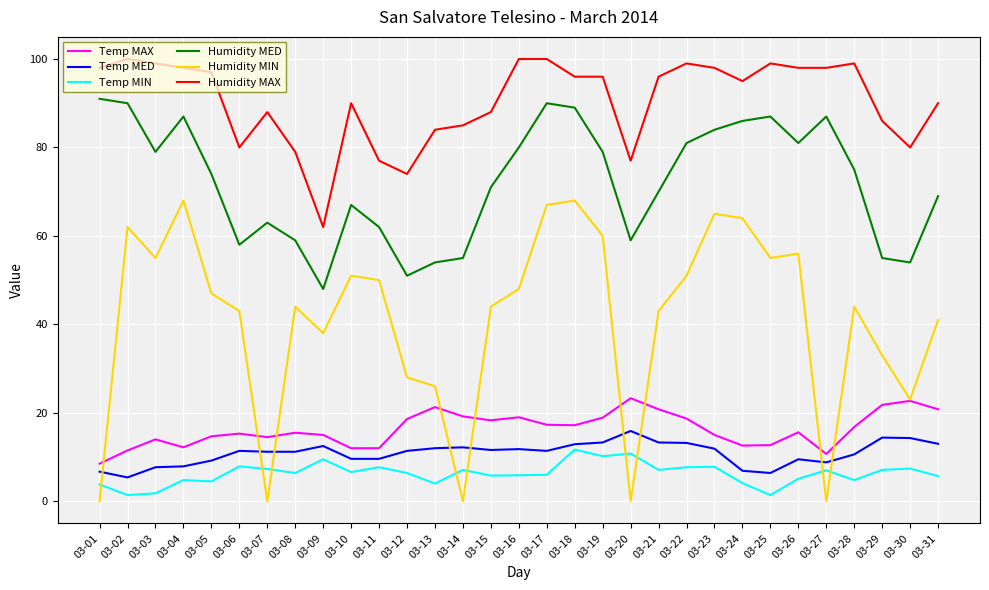

What is the difference between the maximum and second lowest values in the Temp MED series?

9.5